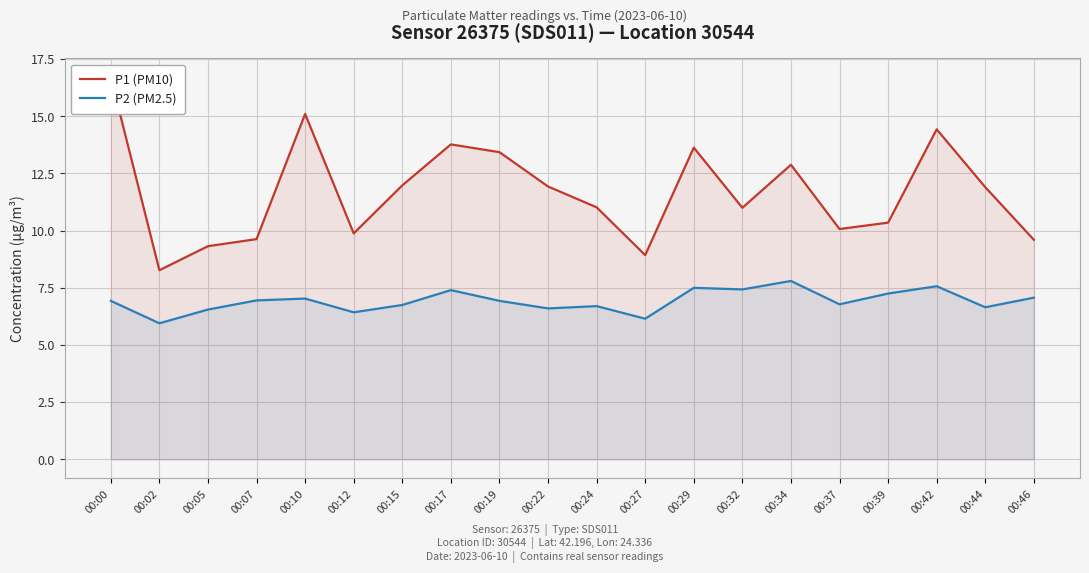

What is the value of the P2 (PM2.5) point at the 8th from the left?

7.4